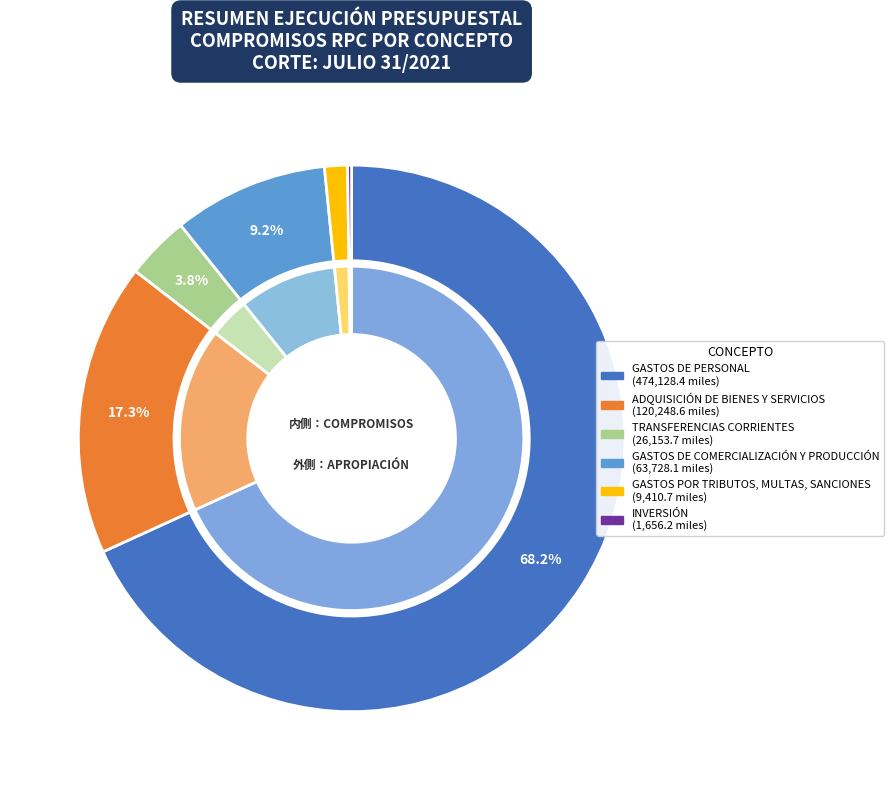

The GASTOS DE PERSONAL slice represents 55% of the pie. True or false?

False